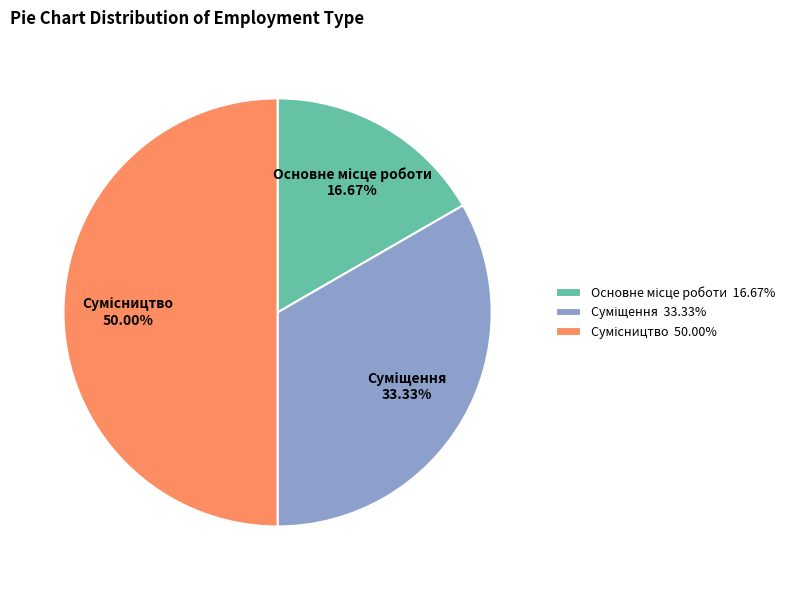

How many slices are in this pie chart?

3